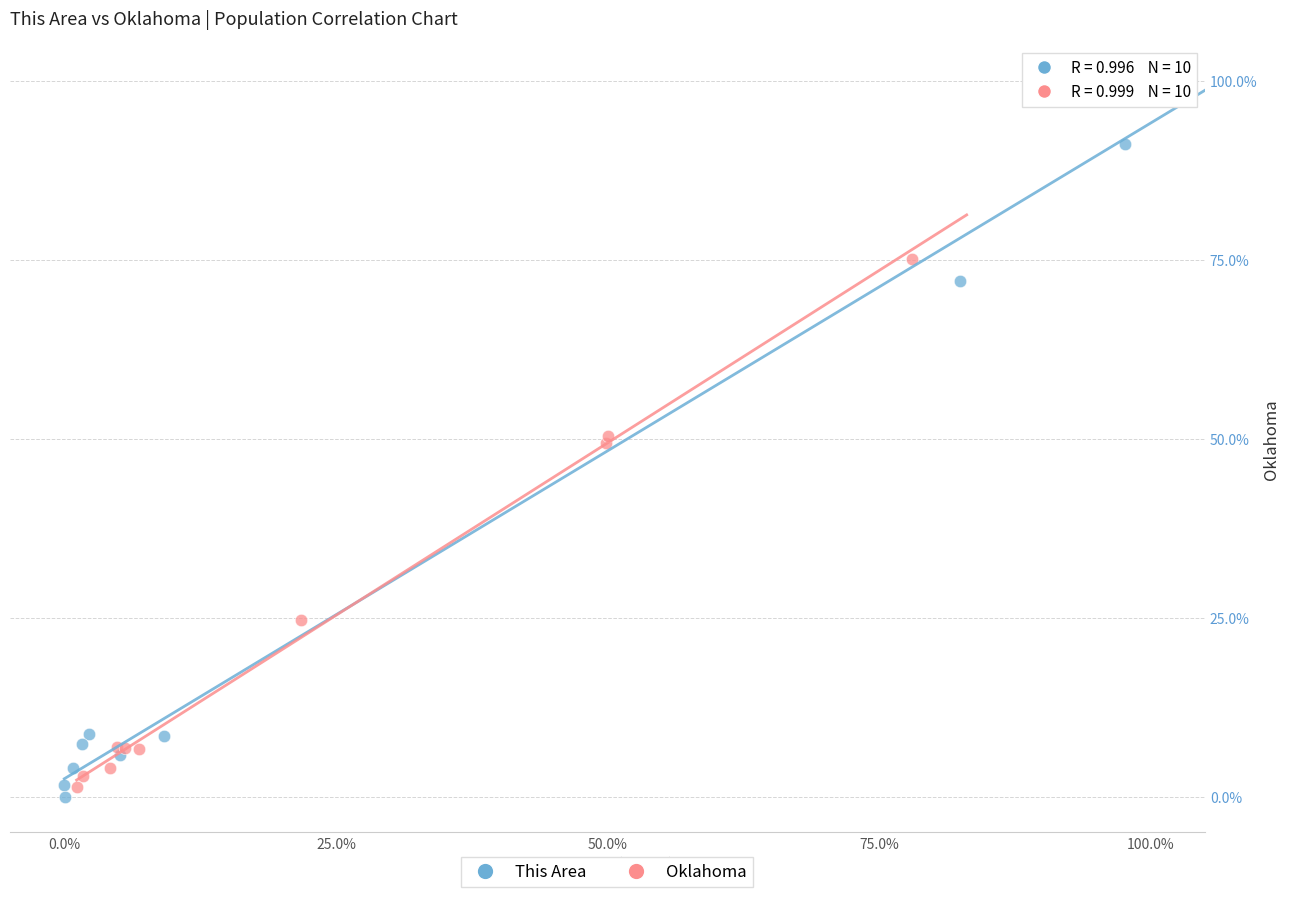

Which series reaches the minimum Y coordinate?

This Area